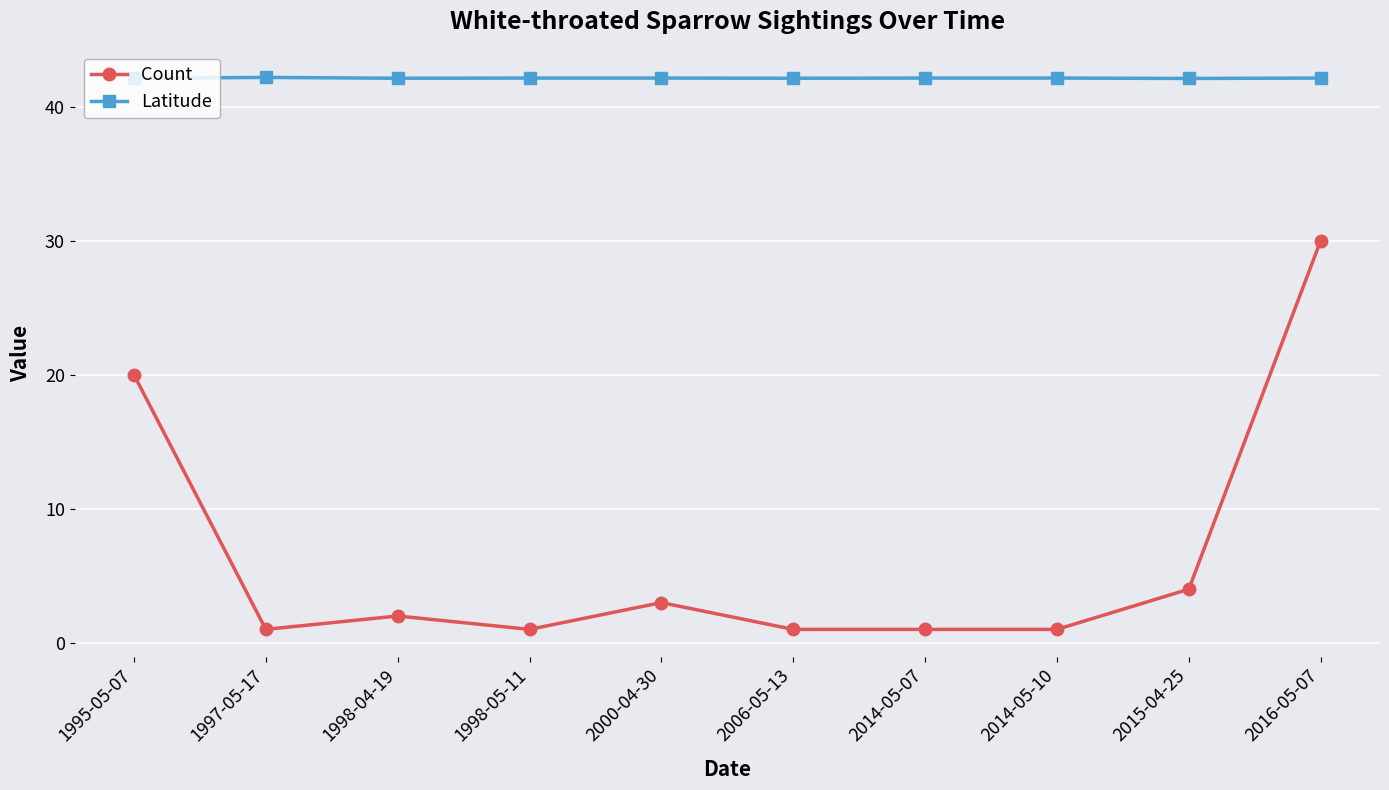

Rank the series at 2014-05-10 from highest to lowest value.

Latitude, Count